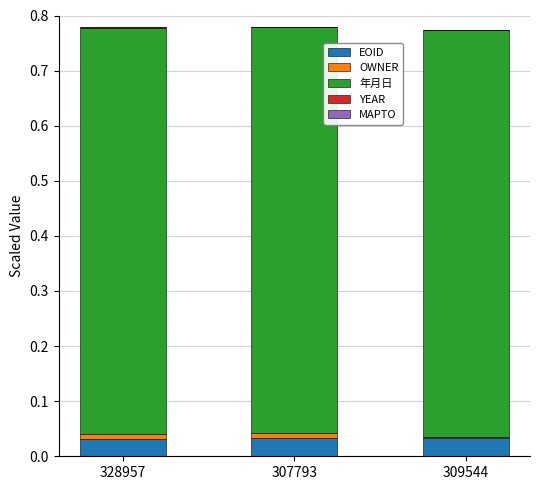

True or false: EOID has a value of 0.0 at 309544.

True